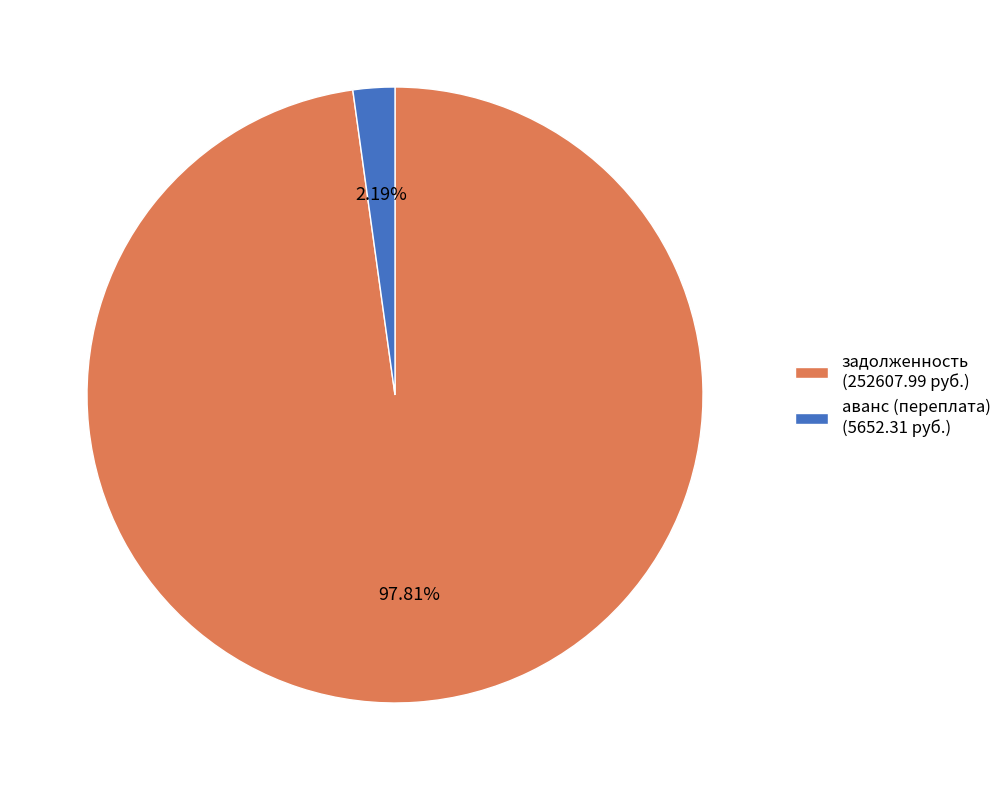

Approximately how many times larger is the value at задолженность (252607.99 руб.) compared to аванс (переплата) (5652.31 руб.)?

44.7